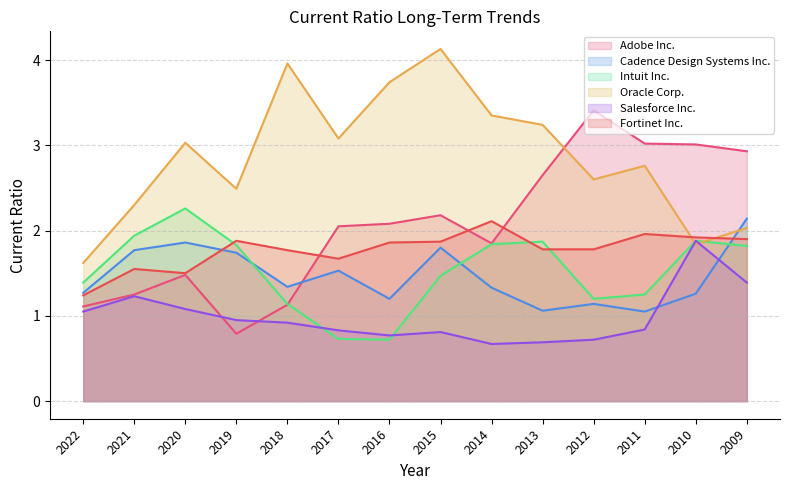

Reading left to right, extract all data points from this chart.

Adobe Inc.: 1.1	1.2	1.5	0.8	1.1	2.0	2.1	2.2	1.9	2.6	3.4	3.0	3.0	2.9
Cadence Design Systems Inc.: 1.3	1.8	1.9	1.7	1.3	1.5	1.2	1.8	1.3	1.1	1.1	1.1	1.3	2.1
Intuit Inc.: 1.4	1.9	2.3	1.8	1.1	0.7	0.7	1.5	1.8	1.9	1.2	1.2	1.9	1.8
Oracle Corp.: 1.6	2.3	3.0	2.5	4.0	3.1	3.7	4.1	3.4	3.2	2.6	2.8	1.8	2.0
Salesforce Inc.: 1.1	1.2	1.1	0.9	0.9	0.8	0.8	0.8	0.7	0.7	0.7	0.8	1.9	1.4
Fortinet Inc.: 1.2	1.6	1.5	1.9	1.8	1.7	1.9	1.9	2.1	1.8	1.8	2.0	1.9	1.9